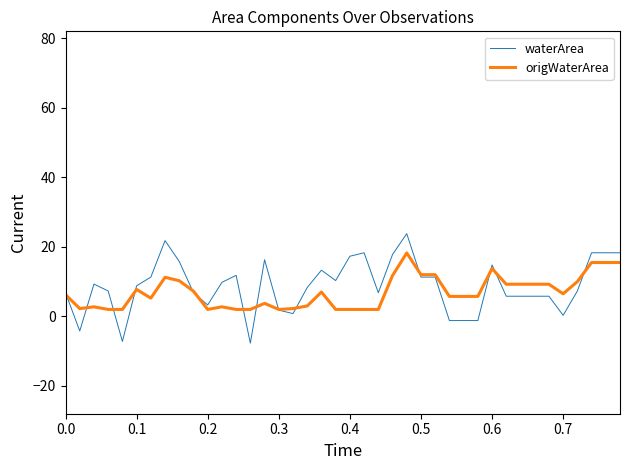

Which series has the largest range (max minus min)?

waterArea